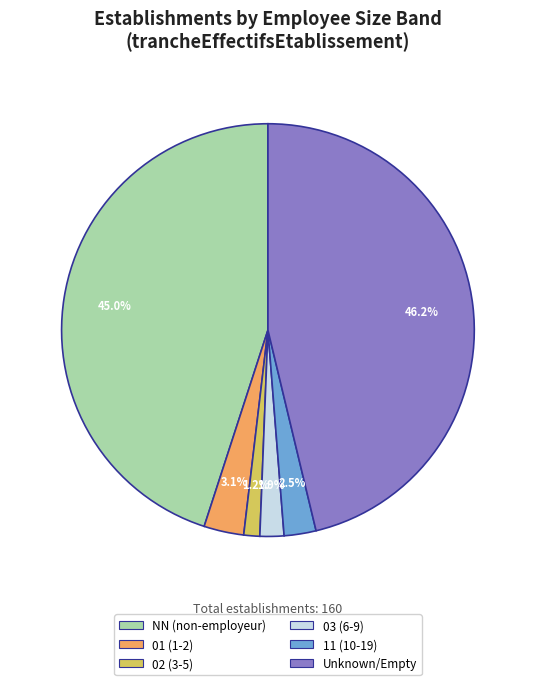

Does any single category account for the majority?

No